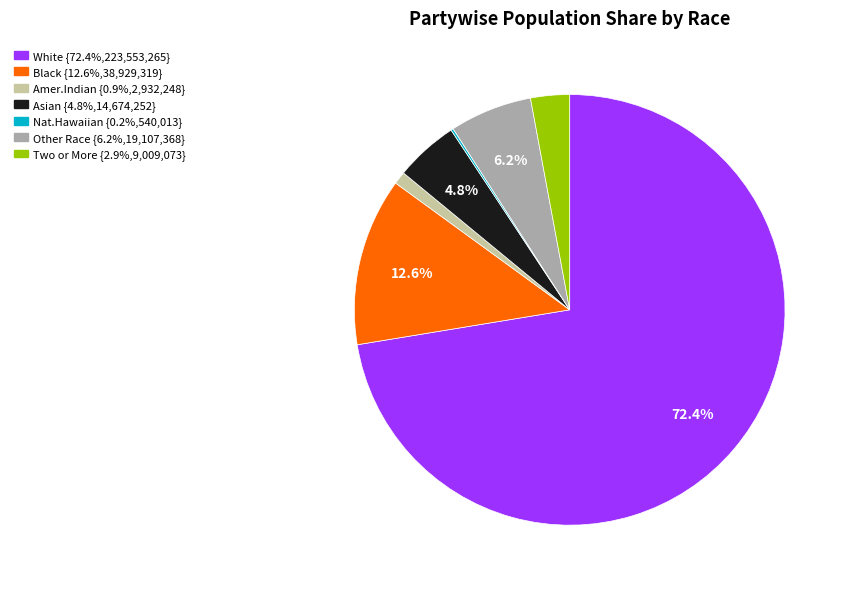

Is there any slice that represents more than half of the pie?

Yes